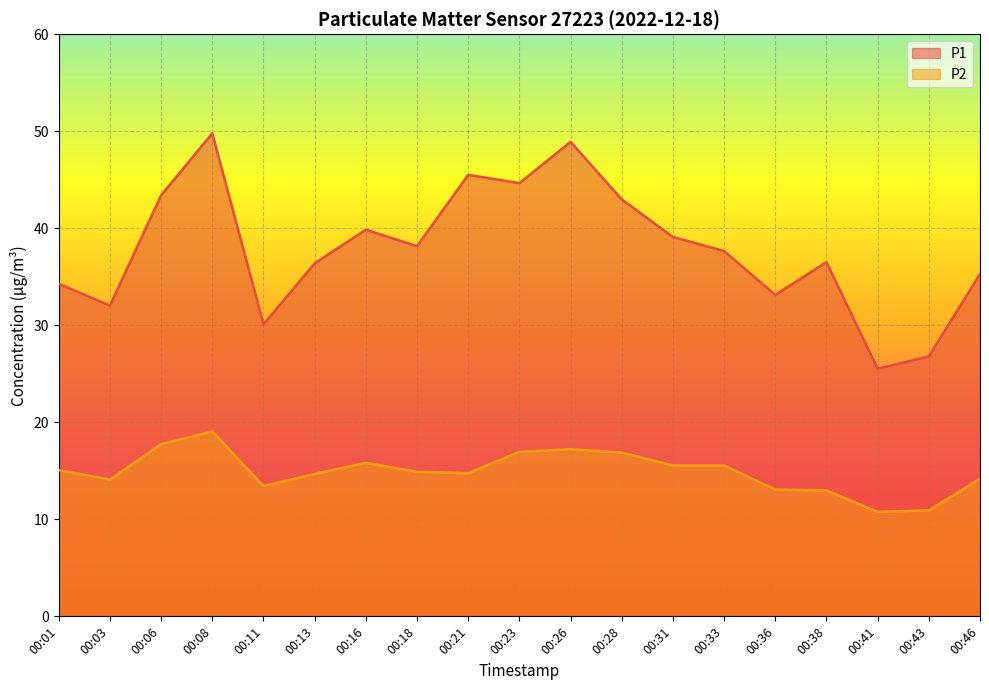

Reading right to left, transcribe all the data shown in this chart.

P1: 00:46=35.3	00:43=26.8	00:41=25.5	00:38=36.5	00:36=33.1	00:33=37.6	00:31=39.1	00:28=43.0	00:26=48.9	00:23=44.6	00:21=45.5	00:18=38.1	00:16=39.9	00:13=36.4	00:11=30.1	00:08=49.8	00:06=43.4	00:03=32.0	00:01=34.3
P2: 00:46=14.2	00:43=10.9	00:41=10.8	00:38=13.0	00:36=13.1	00:33=15.6	00:31=15.6	00:28=16.9	00:26=17.2	00:23=16.9	00:21=14.8	00:18=14.9	00:16=15.8	00:13=14.7	00:11=13.4	00:08=19.1	00:06=17.8	00:03=14.1	00:01=15.1